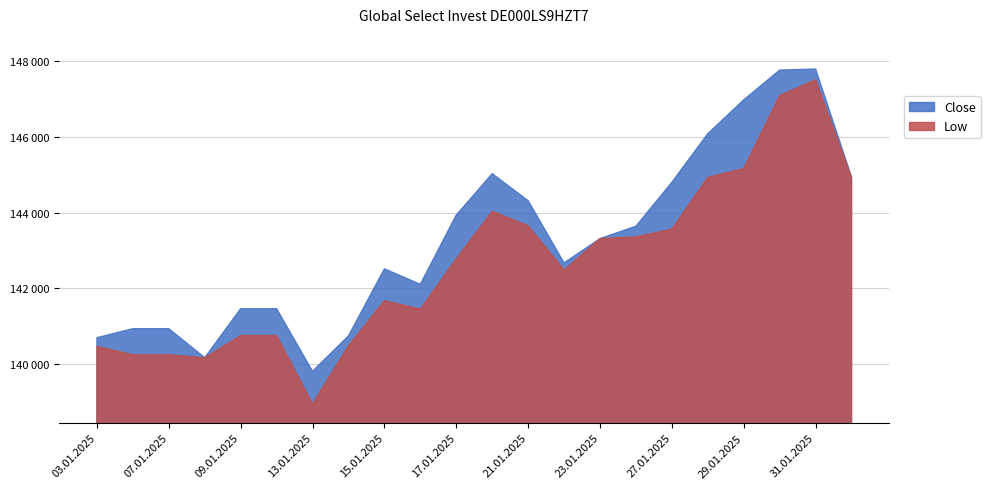

Reading left to right, extract all data points from this chart.

Close: 140700	140938	140938	140173	141466	141466	139814	140748	142518	142109	143937	145029	144318	142675	143316	143643	144803	146084	146978	147764	147793	144946
Low: 140471	140250	140250	140168	140757	140757	138954	140486	141676	141456	142782	144036	143657	142485	143316	143361	143566	144932	145165	147091	147508	144926